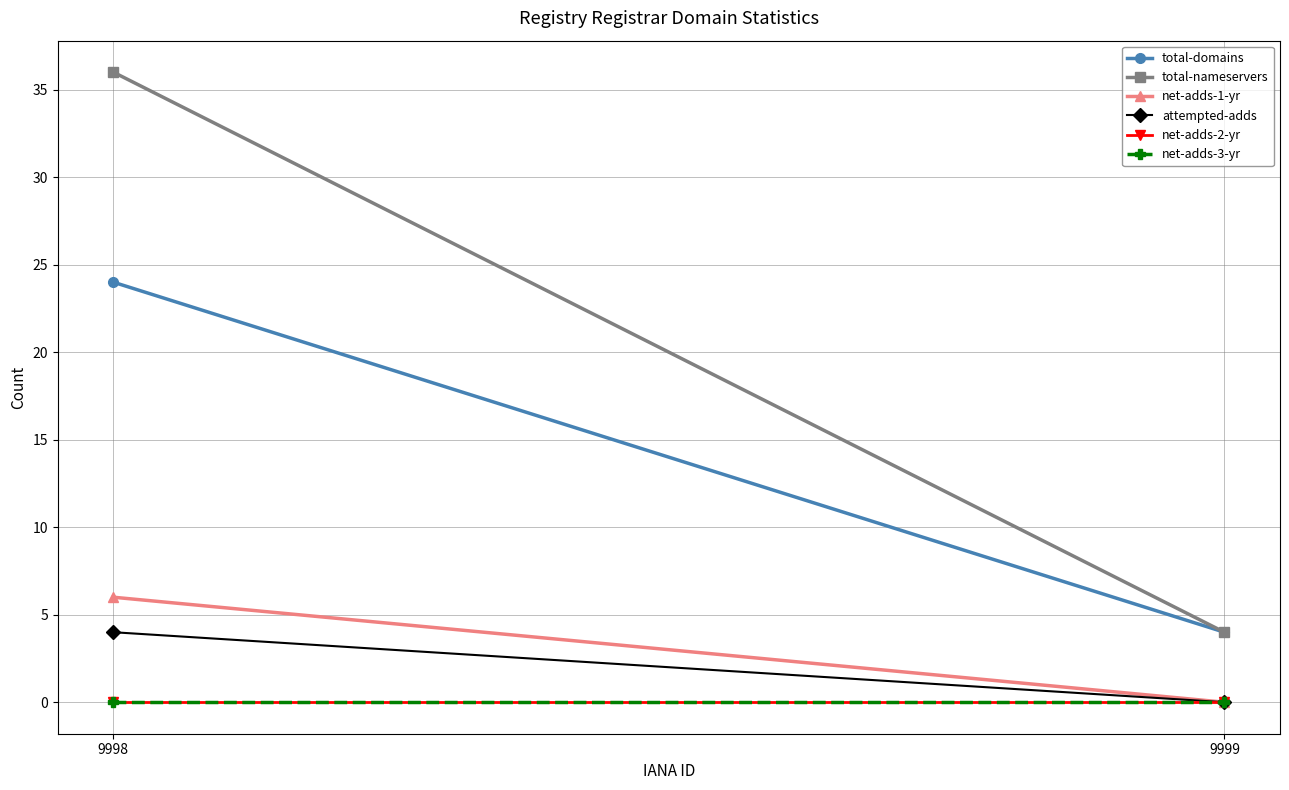

What is the greatest value displayed?

36